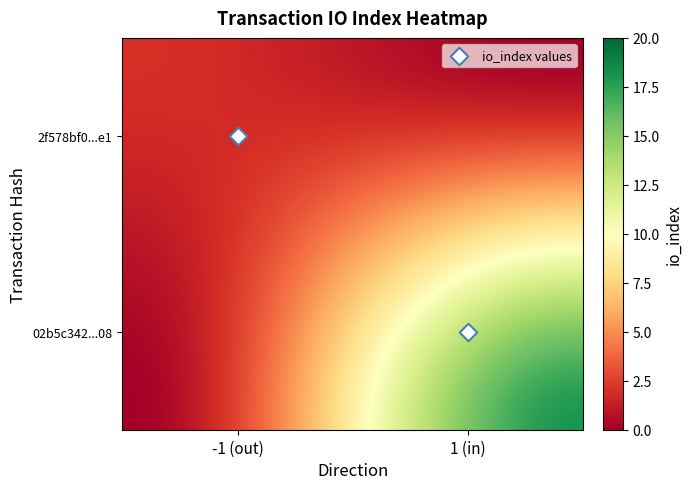

Is the value of 02b5c342f7ce1452515463b2f9a407365feb508 at direction greater than the value of 2f578bf0aa74787b706af2a8641c45b766868e1 at io_index?

No